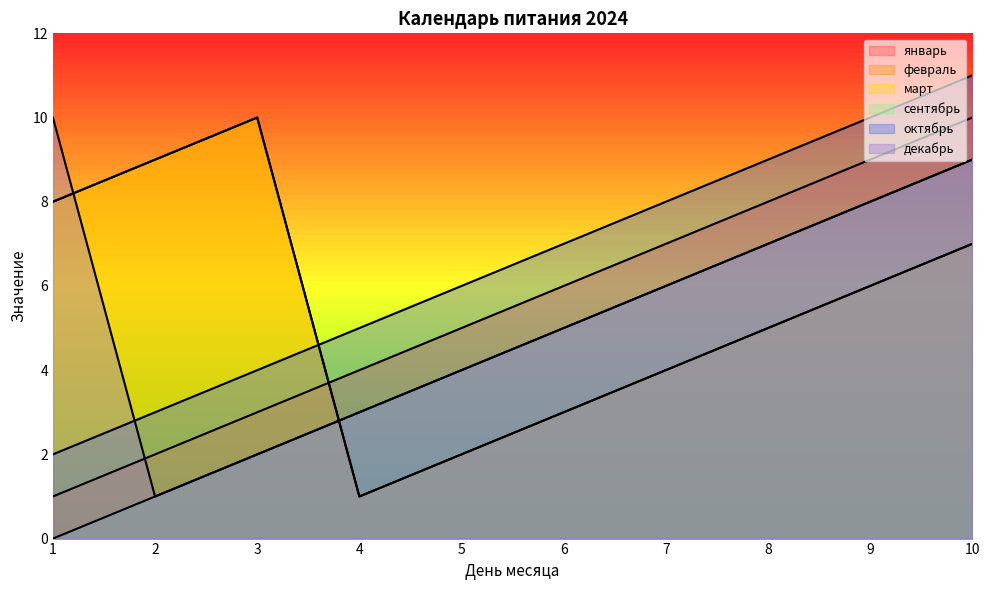

Read the декабрь value at 8.

7